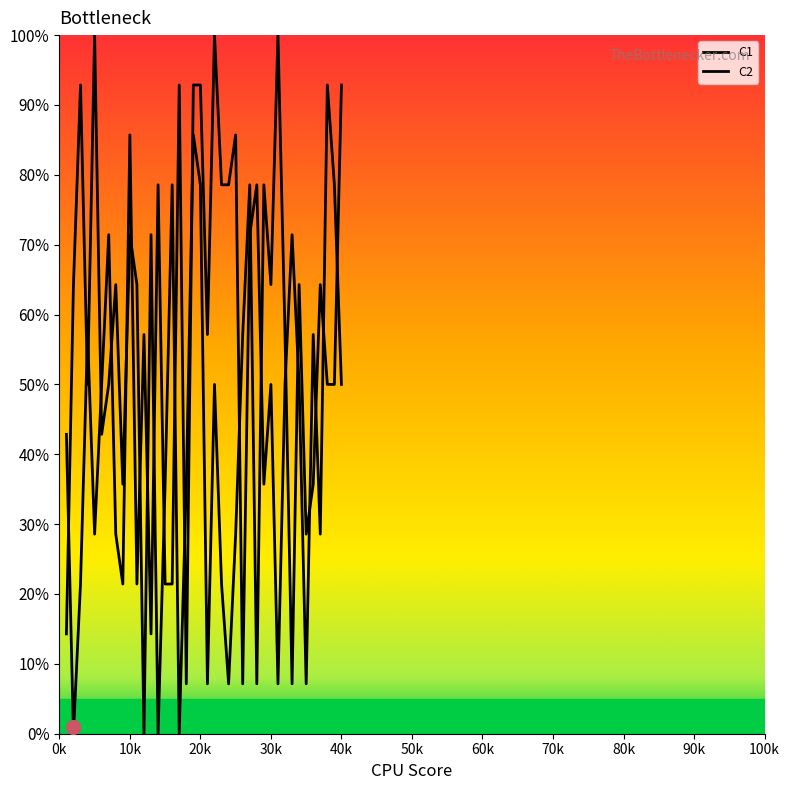

How many data points in C1 are less than 50?

16